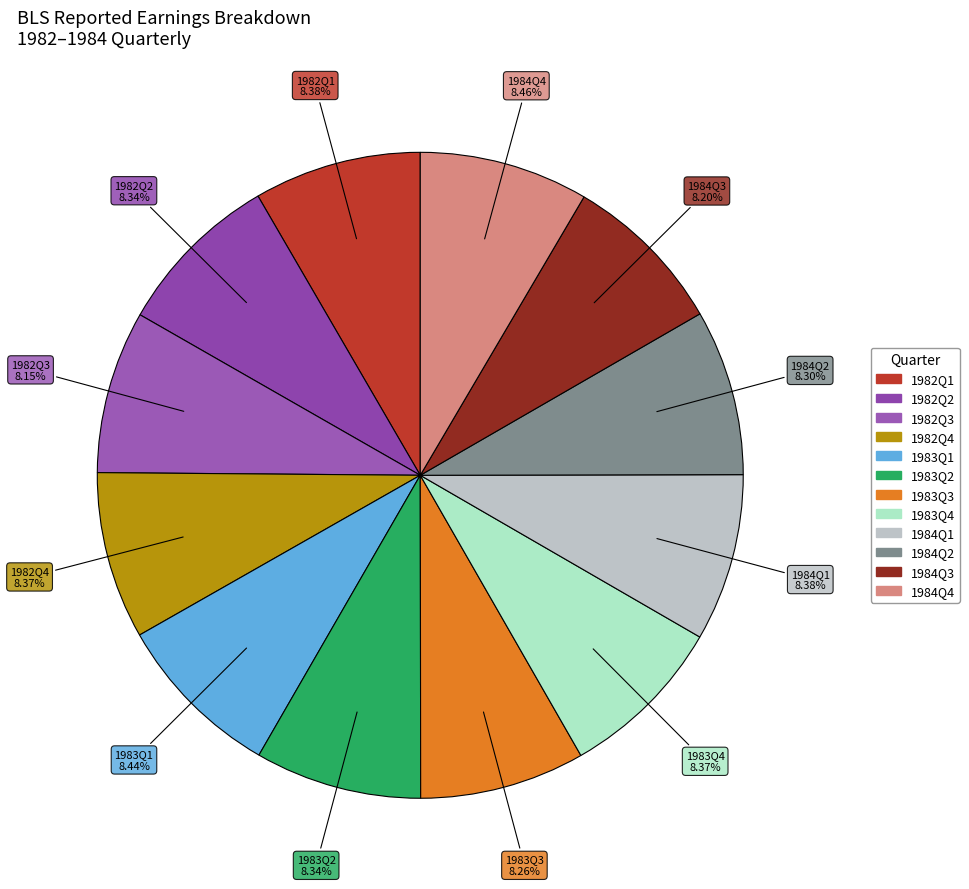

Approximately how many times larger is the value at 1984Q4 compared to 1983Q3?

1.0